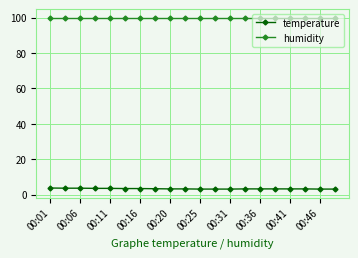

List the series in order of their overall mean, highest first.

humidity, temperature